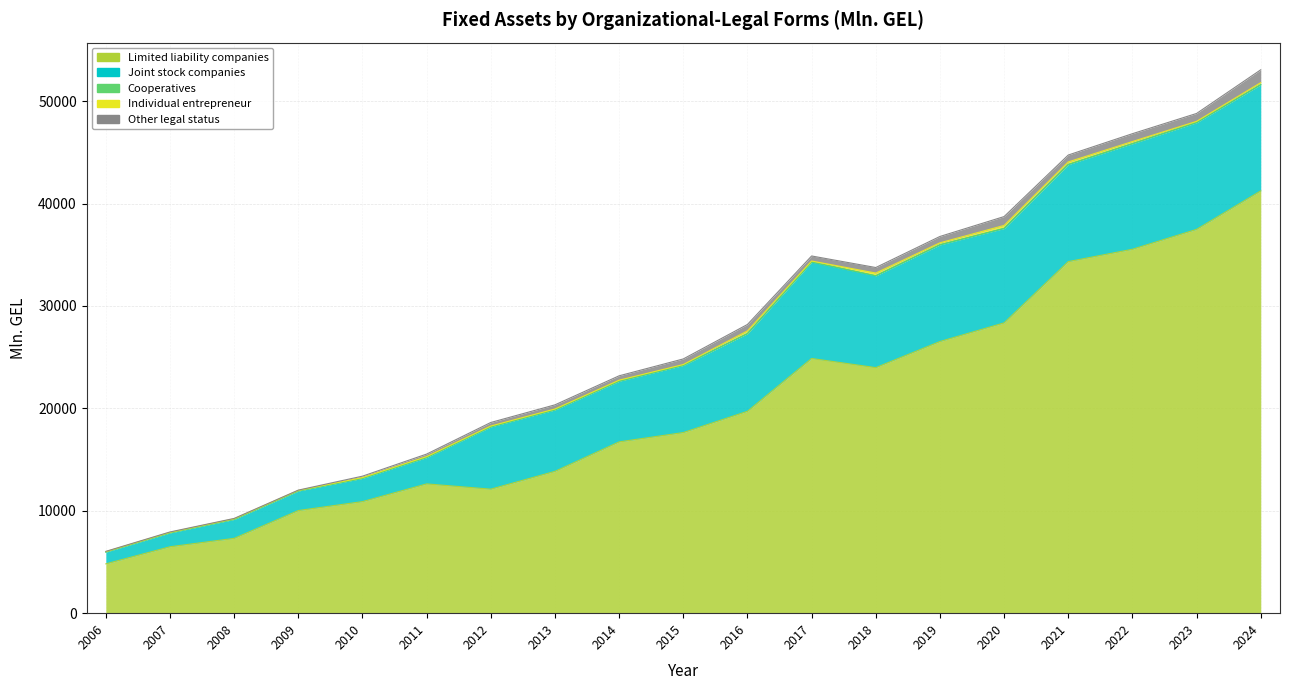

Where is Other legal status nearest to the value 640?

2016